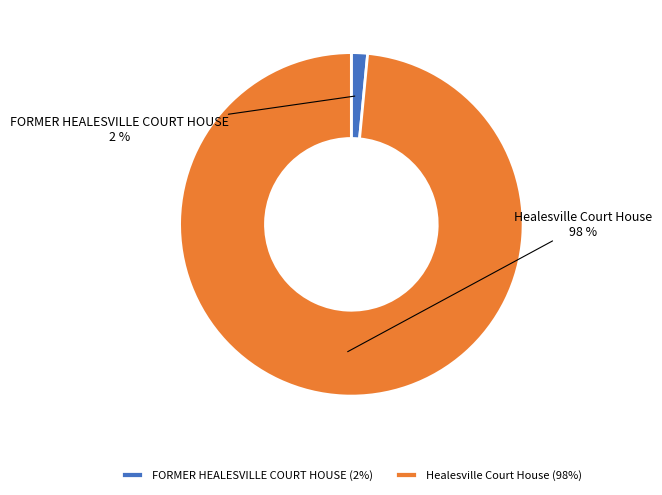

What is the majority slice?

Healesville Court House